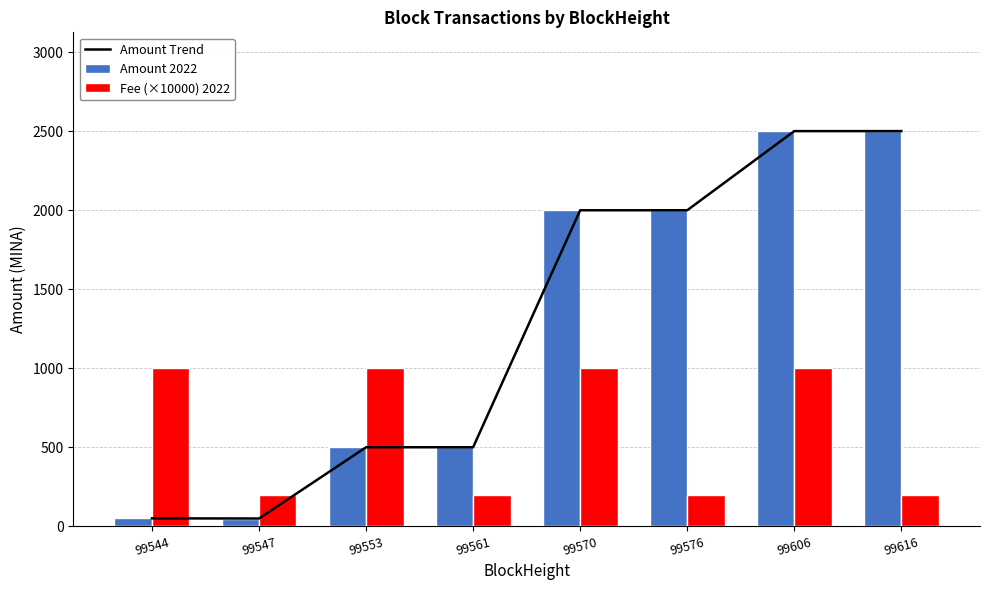

What is the value of the Amount 2022 bar at the 8th from the left?

2500.5